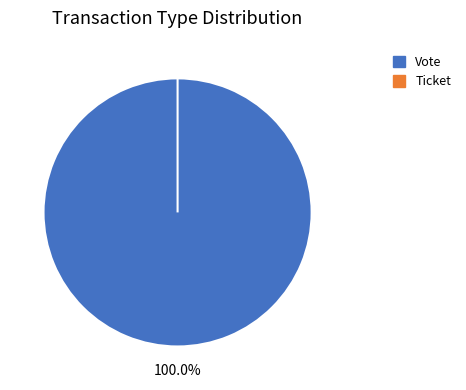

Which slice is the largest?

Vote